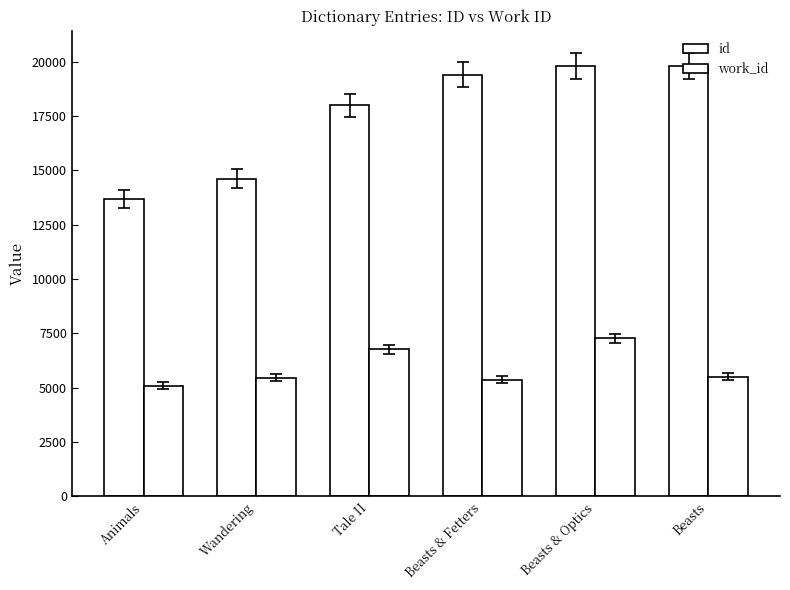

Rank the series at Wandering from lowest to highest value.

work_id, id